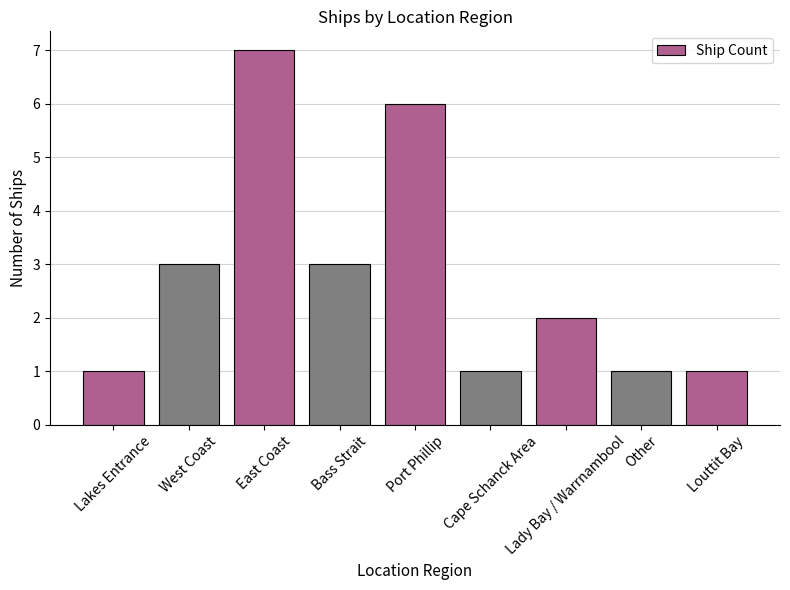

What is the maximum value shown in the chart?

7